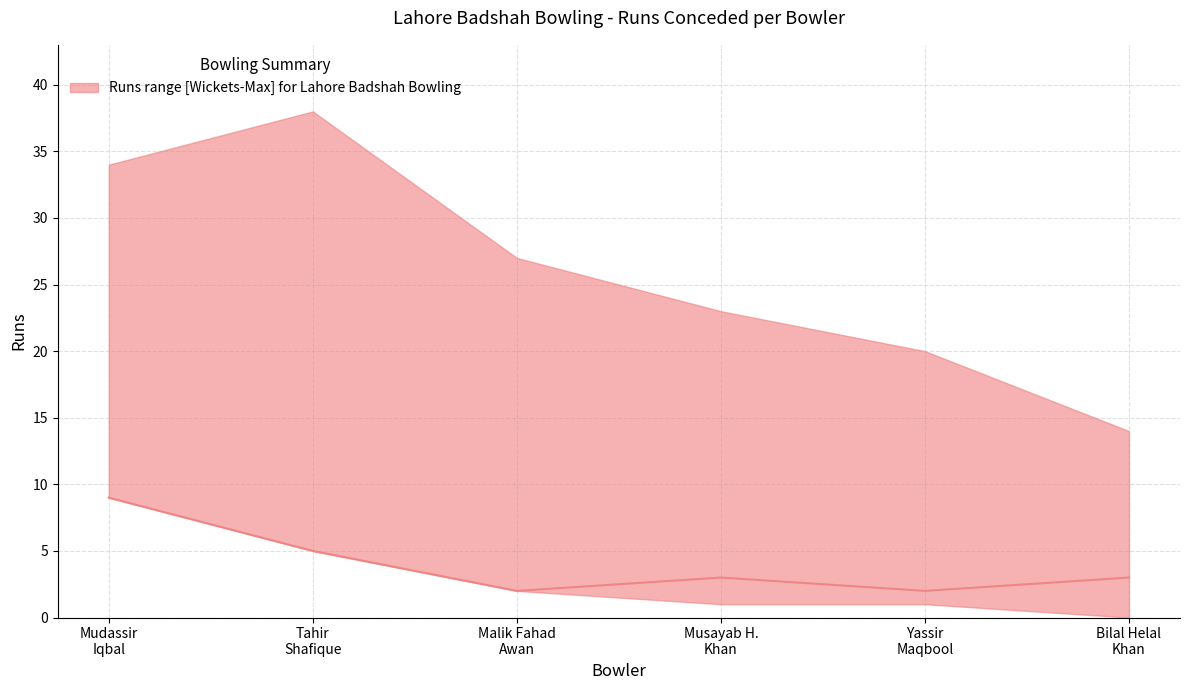

What is the value of the 3rd point from the left?

2